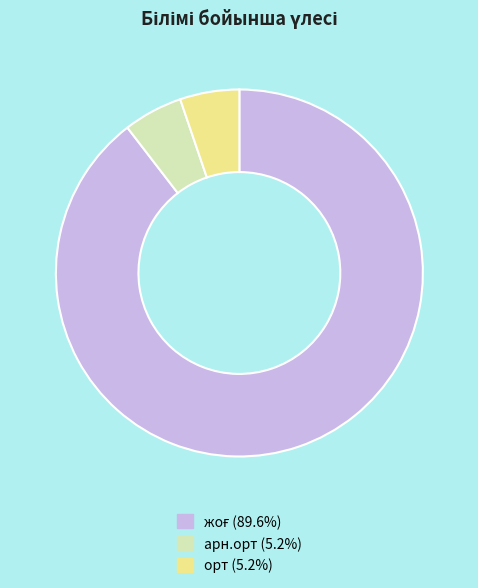

Is there a majority slice in this chart?

Yes